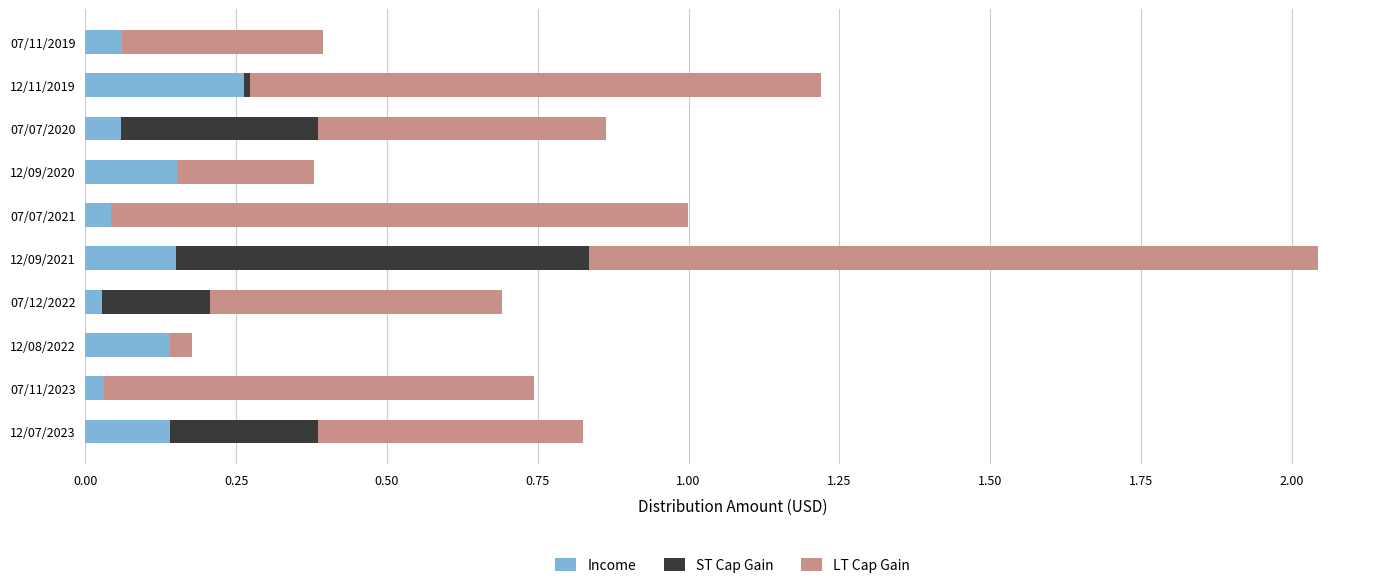

What is the sum of all Income values?

1.1